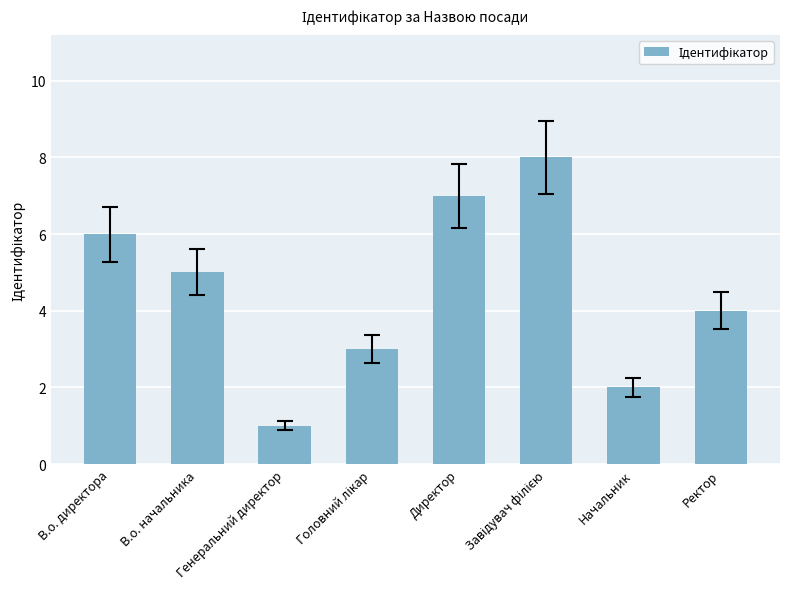

Reading right to left, list all the values displayed in this chart.

4	2	8	7	3	1	5	6